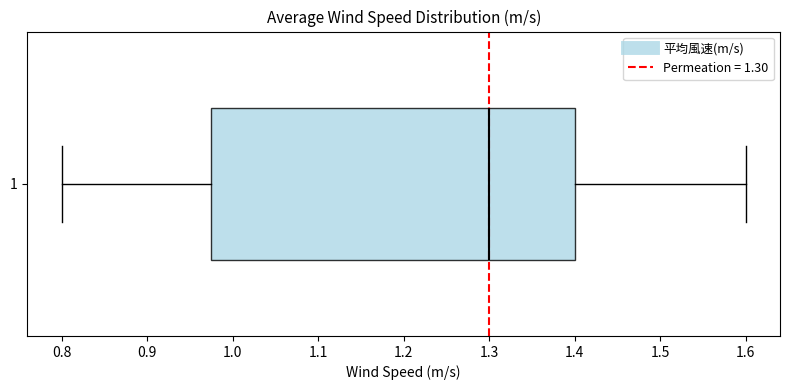

Transcribe this box plot: give where the median line is, the range the box spans, and where the two whiskers end, as read against the x-axis. The values are not printed on the chart, so give them approximately, as read against the axis.

median 1.30, box 0.98 to 1.40, whiskers 0.80 to 1.60